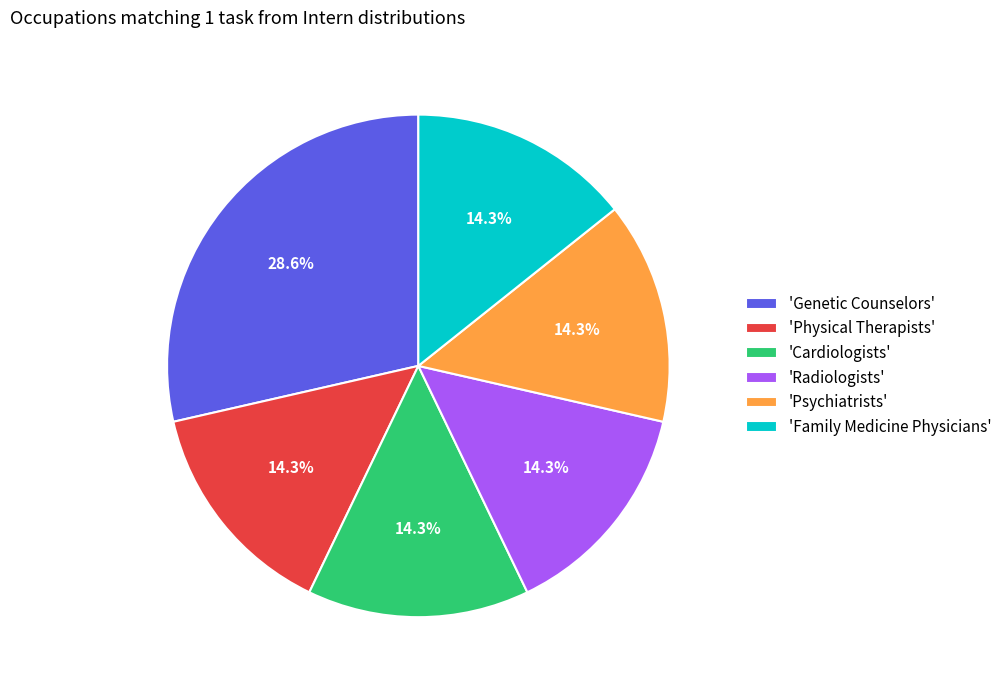

Is there a majority slice in this chart?

No